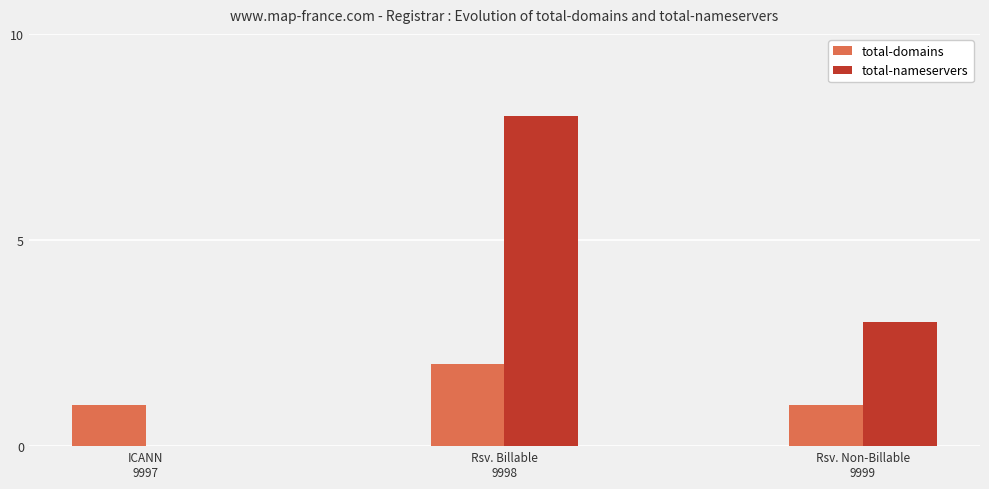

The total-nameservers series shows 0 at ICANN
9997. True or false?

True